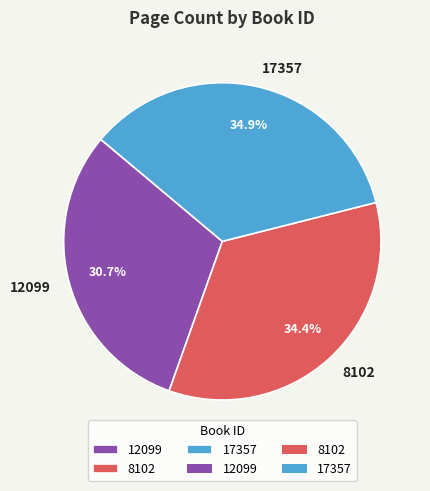

What percentage is NOT represented by 12099?

69.3%